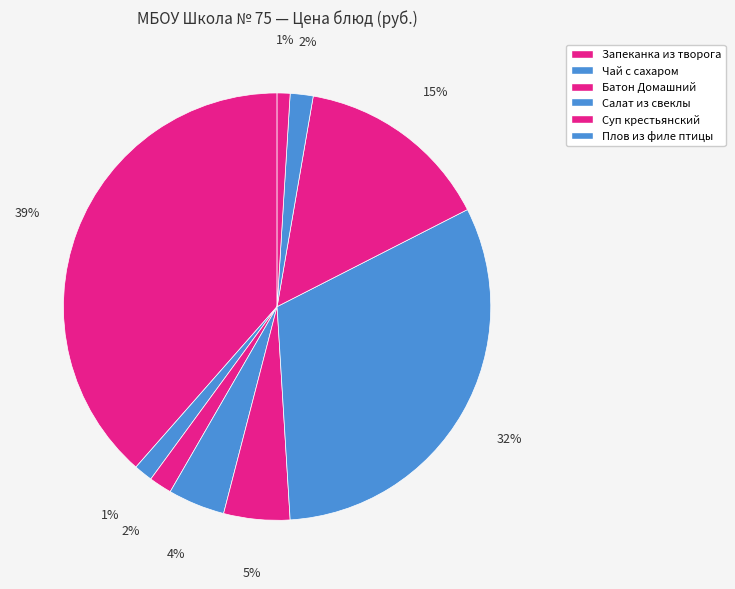

How many segments does this pie chart have?

9